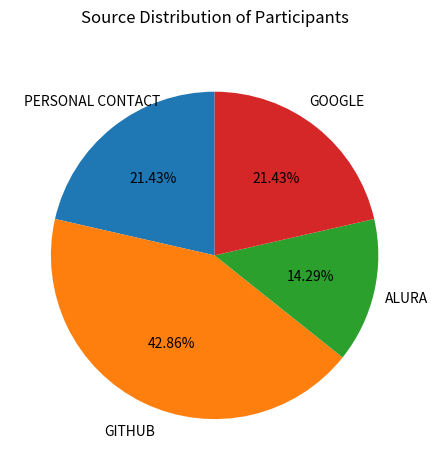

Is there any slice that represents more than half of the pie?

No